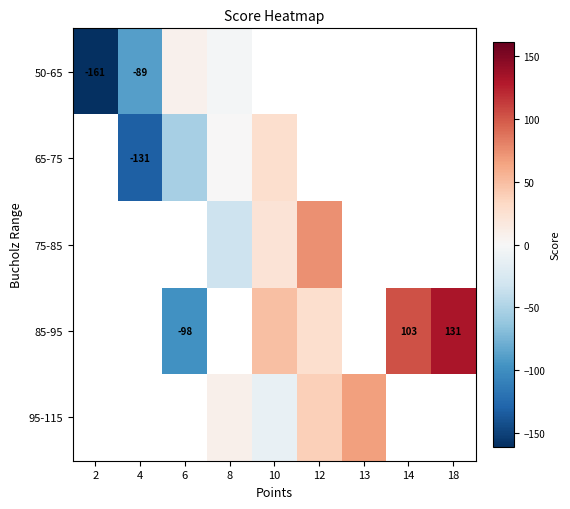

The 65-75 series shows -75.9 at 4. True or false?

False